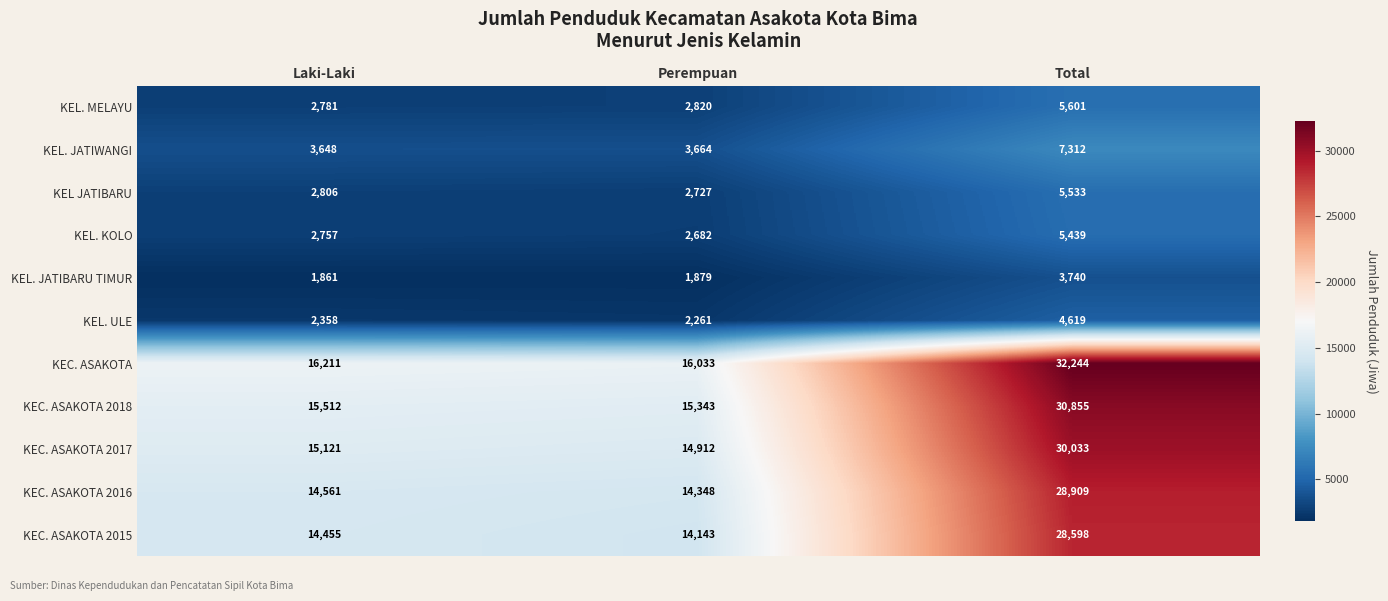

Which series has the largest total across all categories?

KEC. ASAKOTA